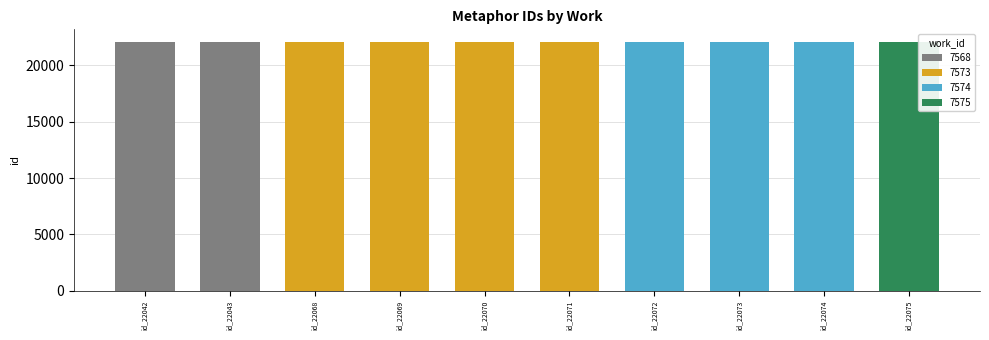

Between 7574 and 7573, which is larger?

7574